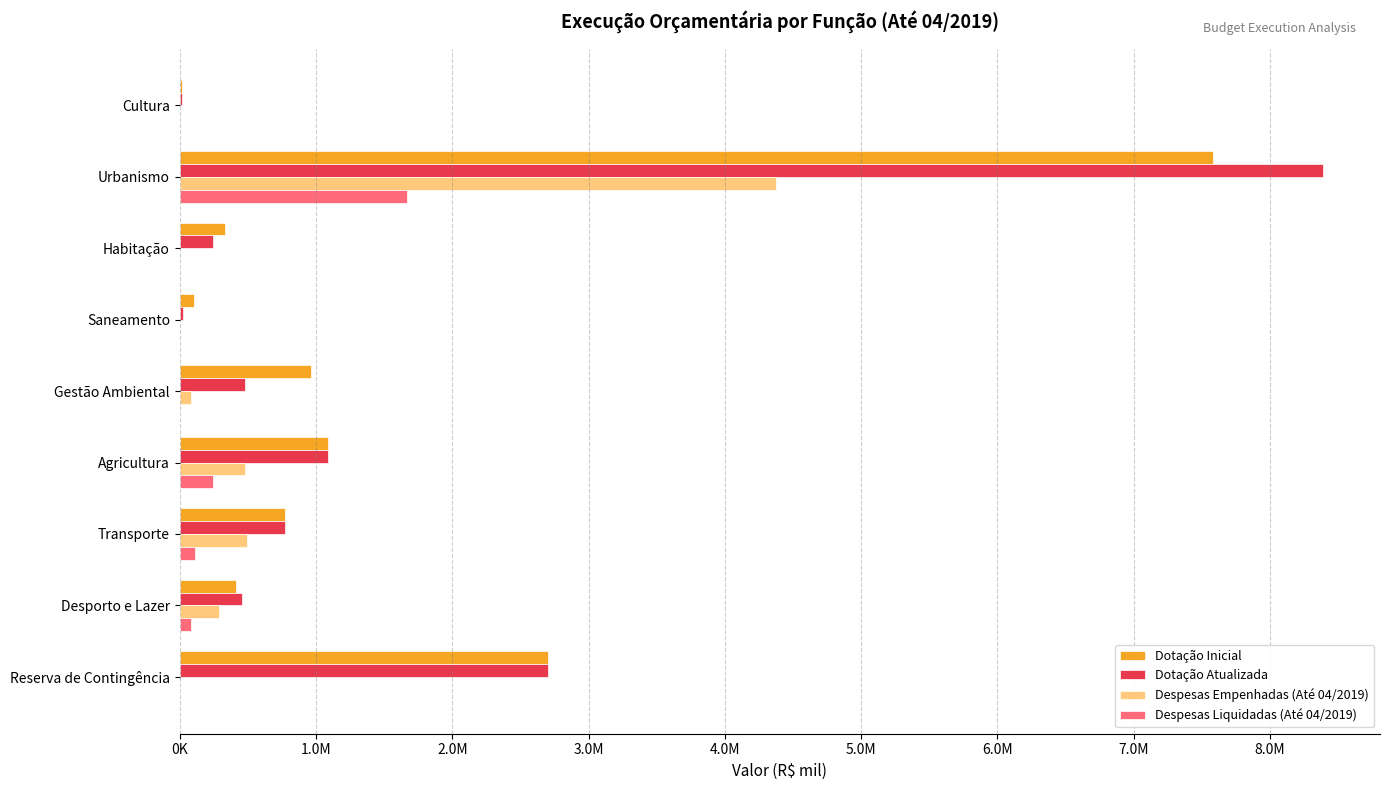

What is the difference between the second highest and minimum values in the Despesas Empenhadas (Até 04/2019) series?

491589.2